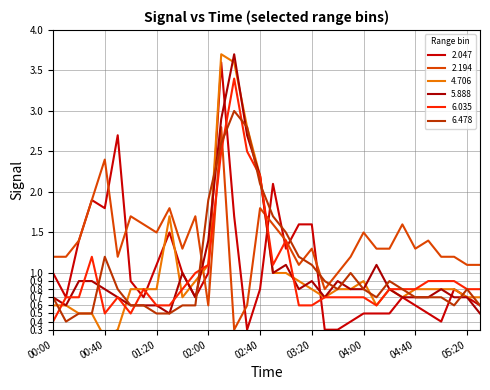

How many data points does each series have?

34